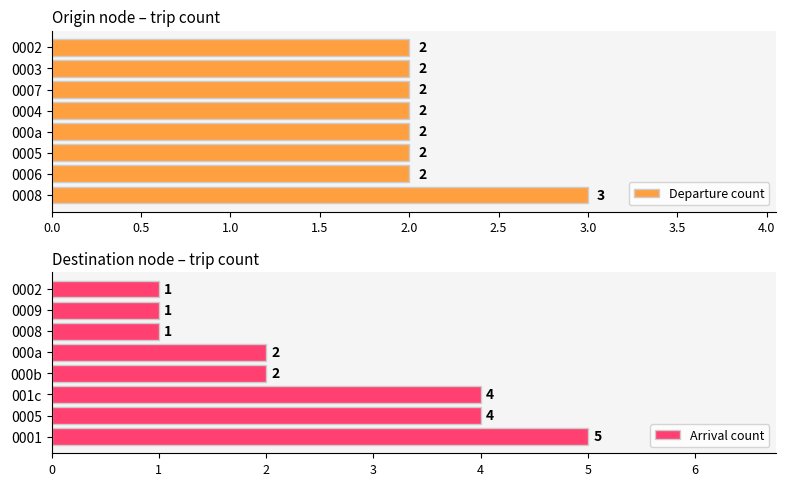

What is the sum of all Departure count values?

17